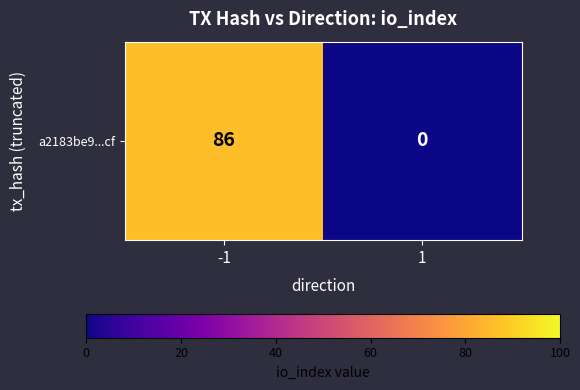

What is the greatest value displayed?

86